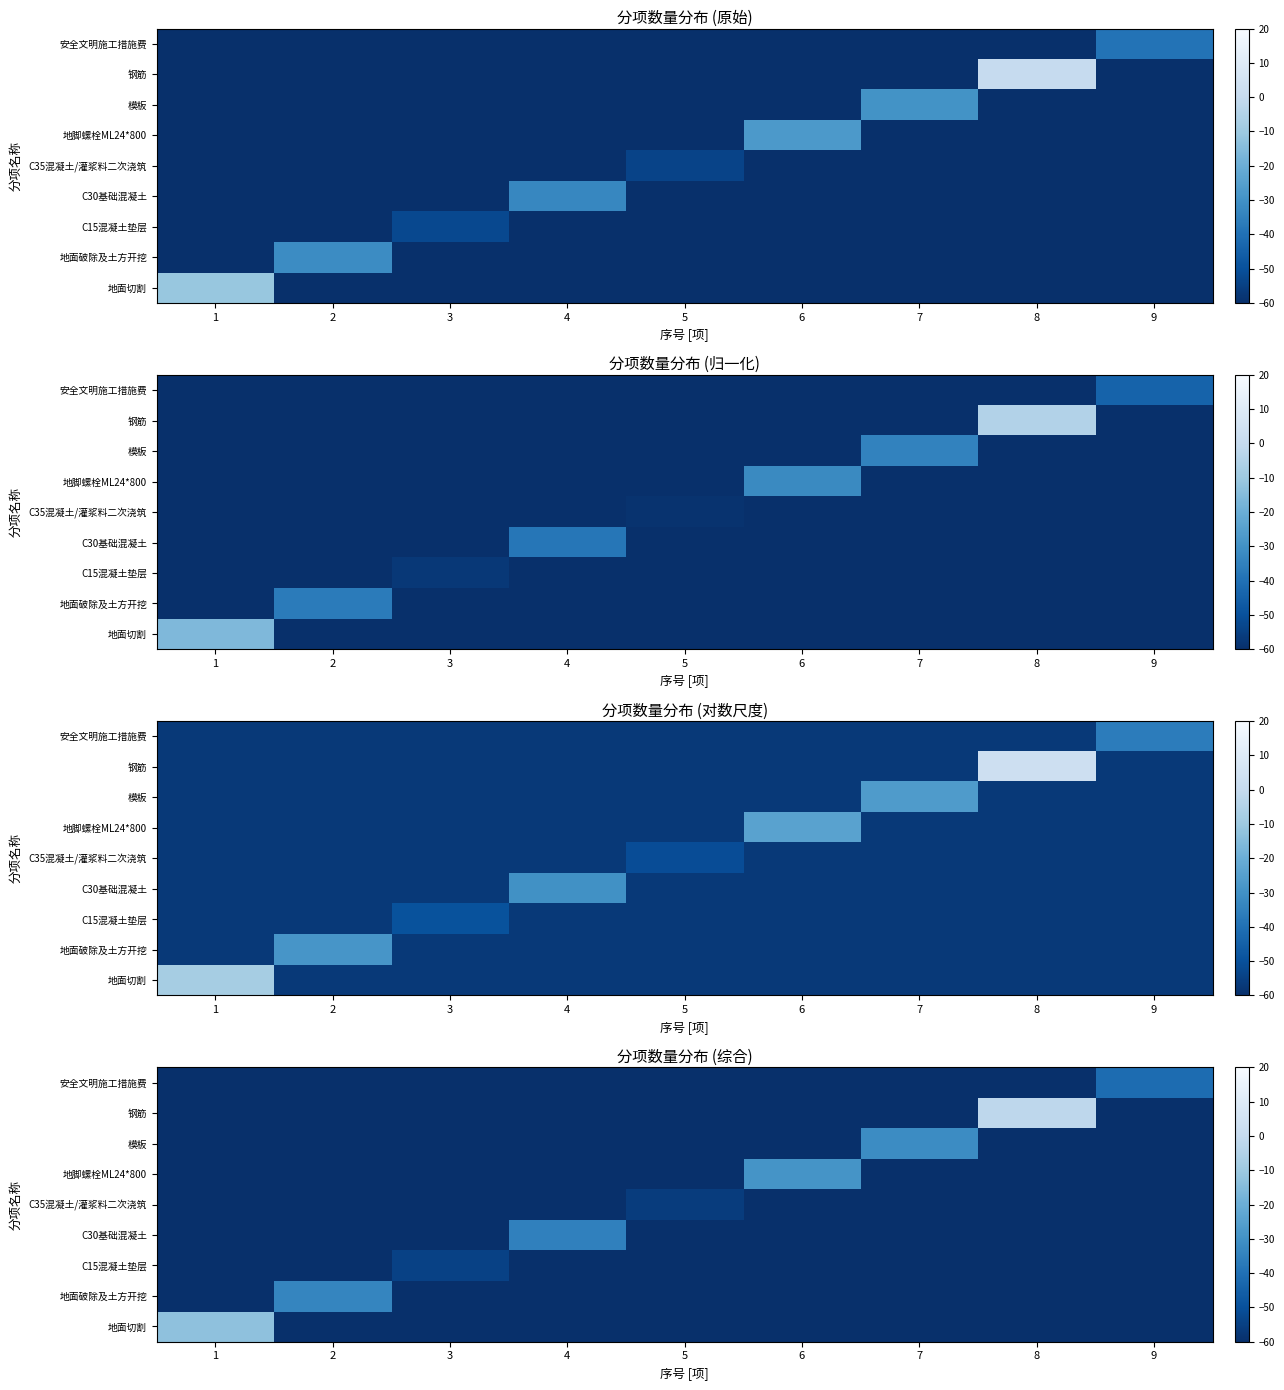

At which category is the sum across all series the highest?

8